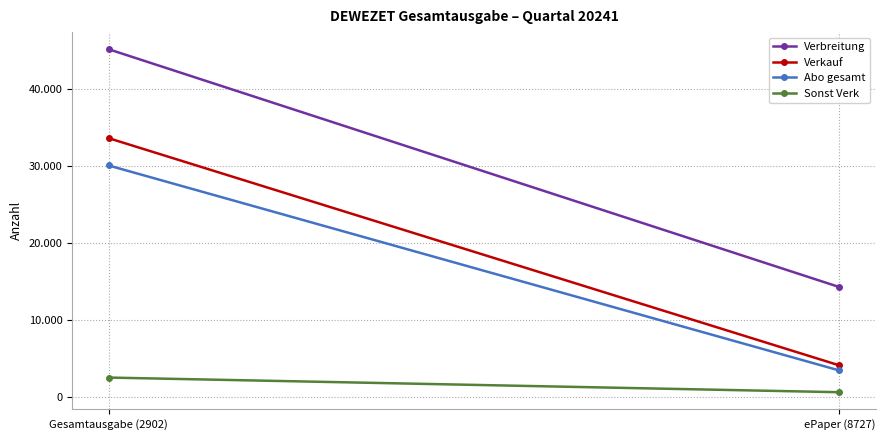

Which category has the highest value in the Abo gesamt series?

Gesamtausgabe (2902)